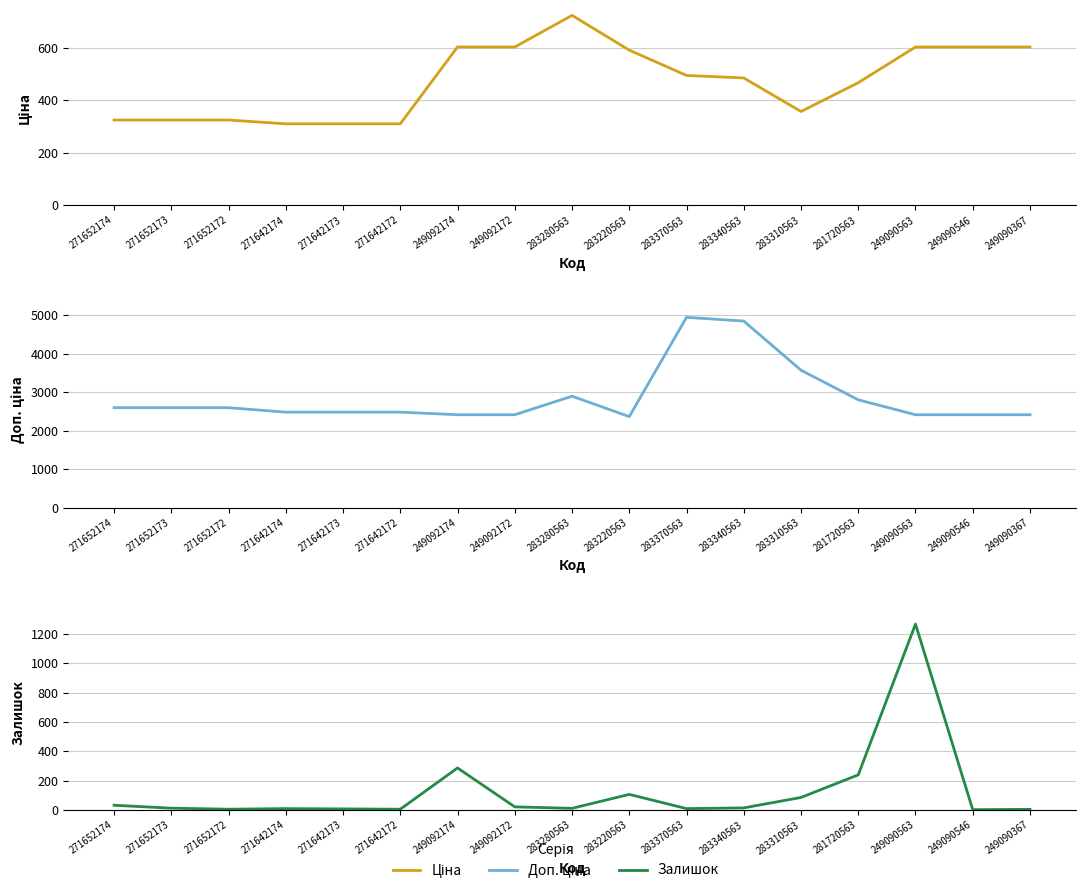

Does the chart display data point markers on the line(s)?

No